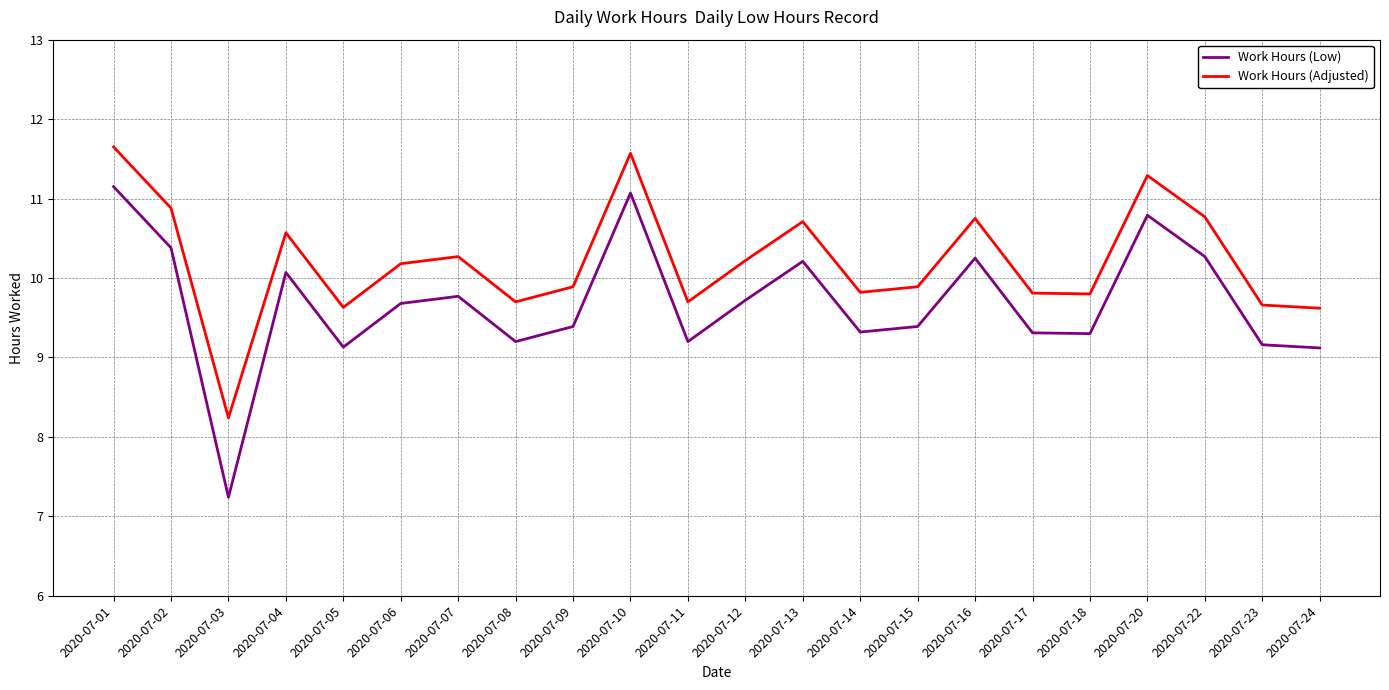

Which series has the widest spread of values?

Work Hours (Low)